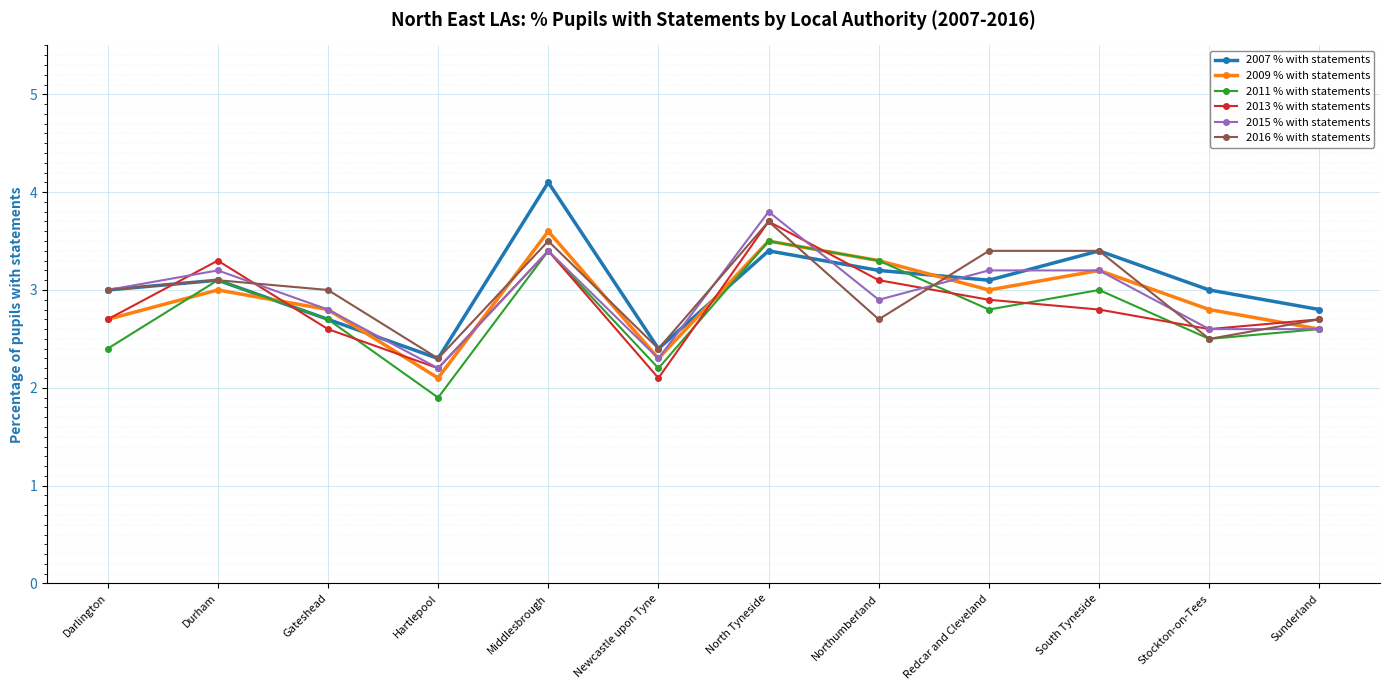

True or false: 2015 % with statements has a value of 0.9 at Durham.

False